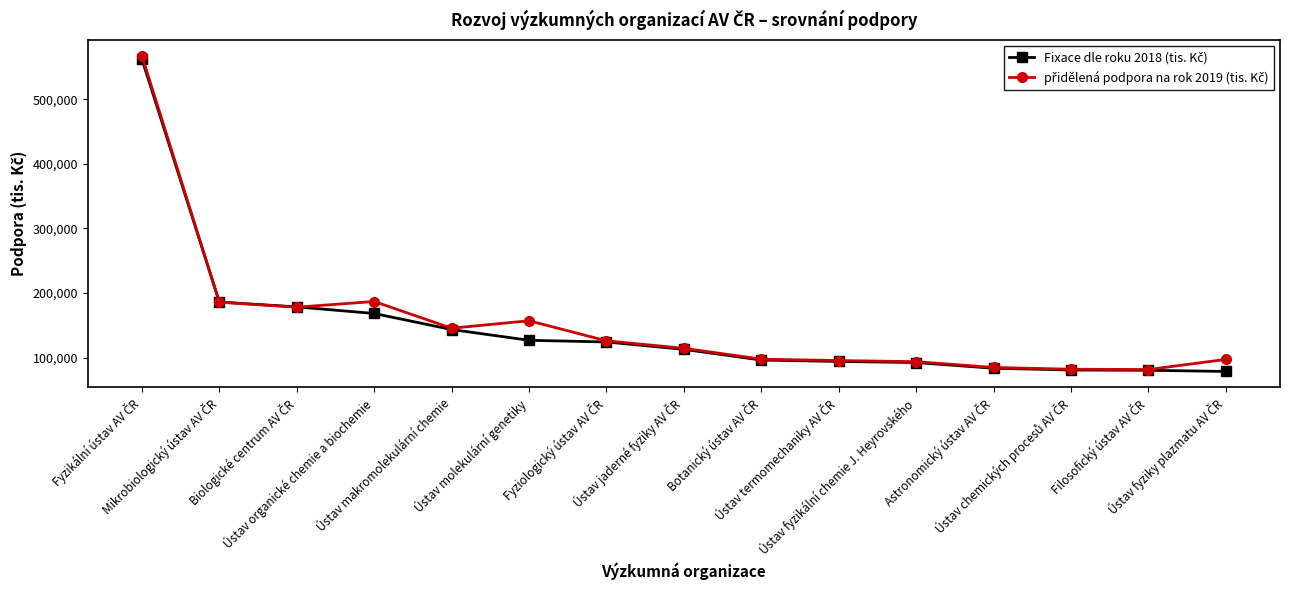

What is the smallest value displayed?

78812